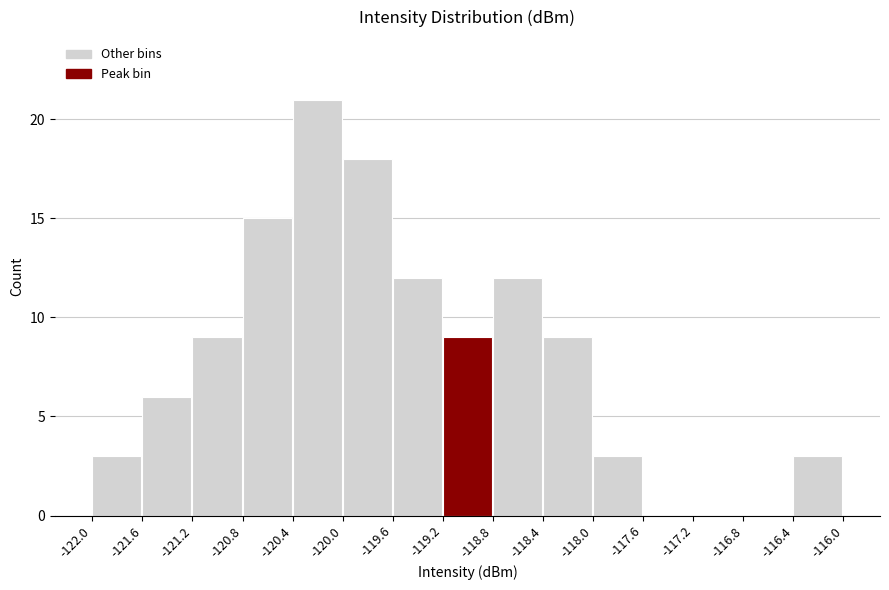

Over which range of the x-axis is the bar tallest?

-120.4 to -120.0